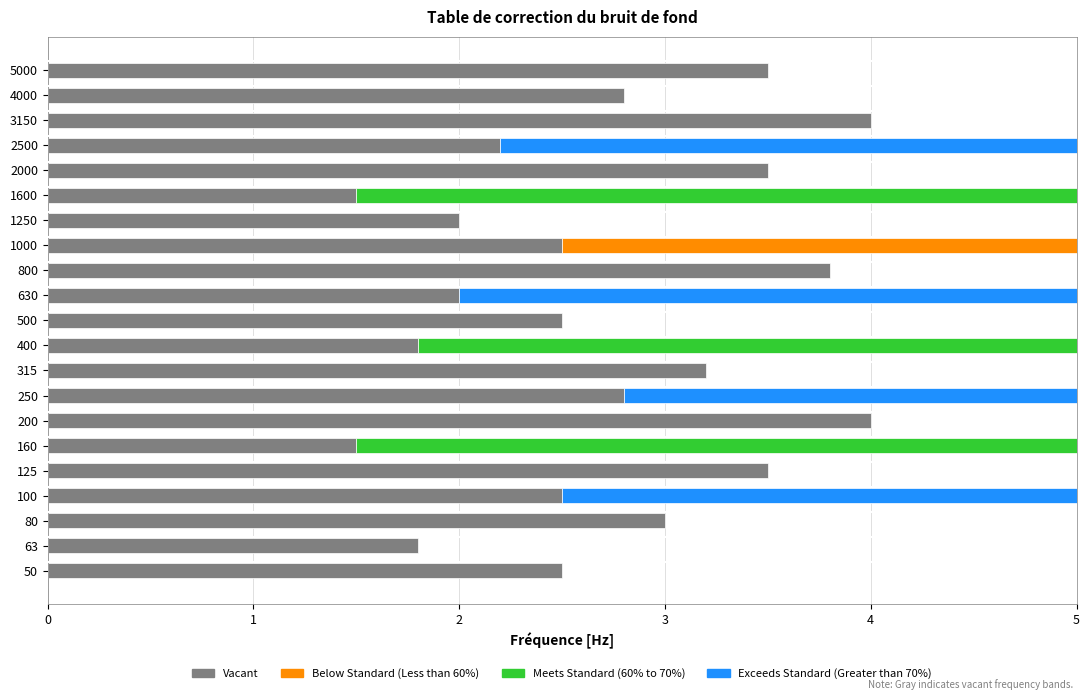

The value at 125 is 3.5. True or false?

True